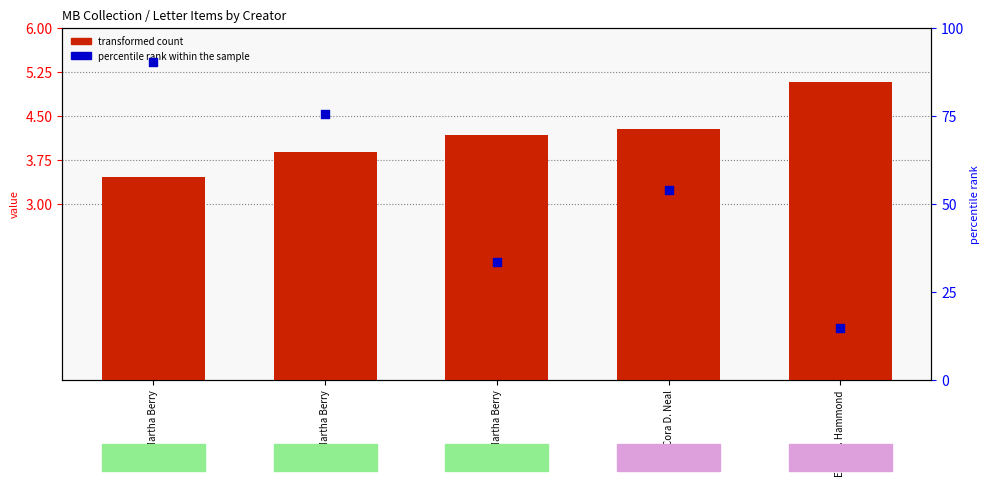

What are all the series names shown in the legend?

transformed count, percentile rank within the sample